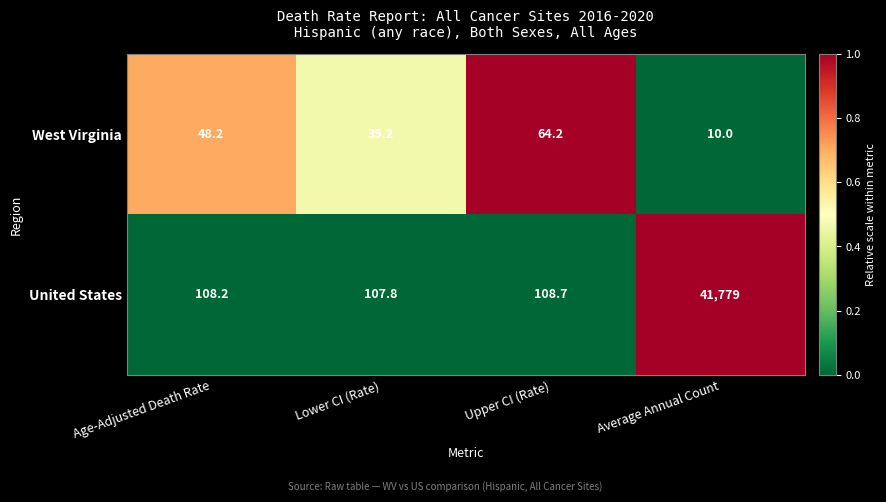

The value of United States at Age-Adjusted Death Rate is 71.5. True or false?

False